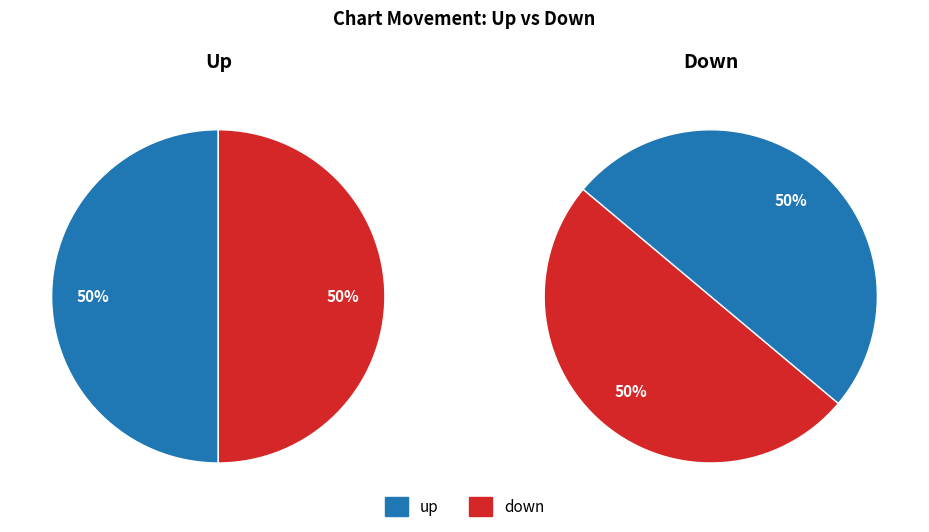

How many segments does this pie chart have?

2